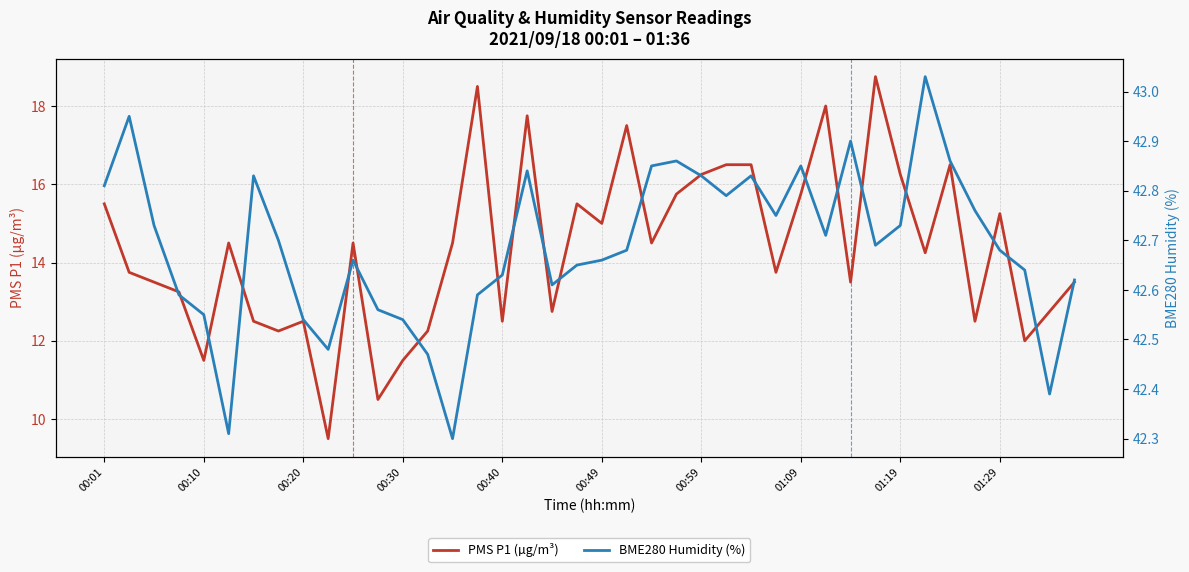

What is the maximum value for PMS P1 (µg/m³)?

18.8